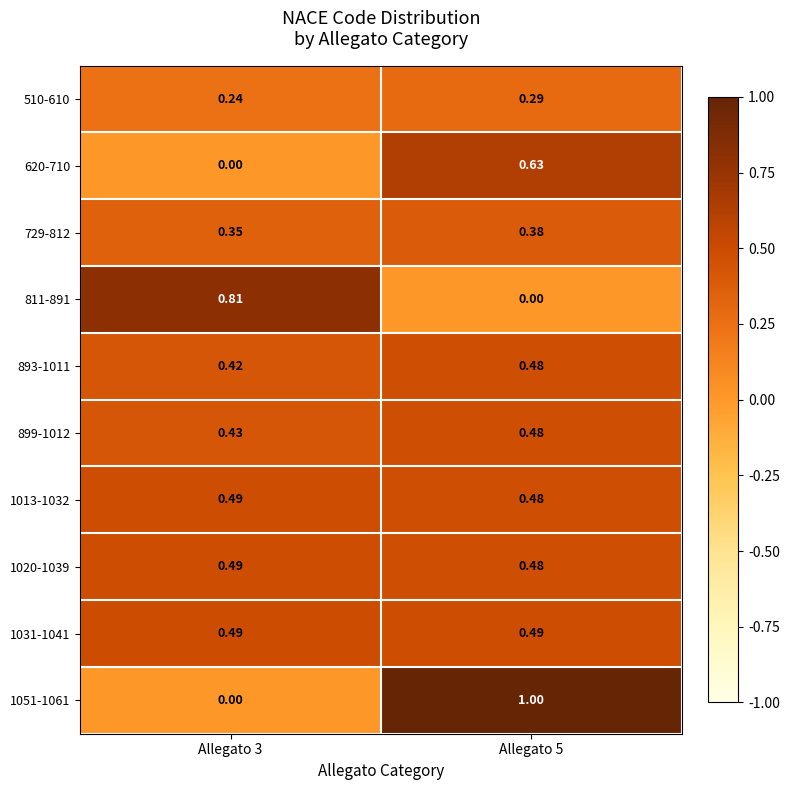

Is the value of 1051-1061 at Allegato 3 greater than the value of 811-891 at Allegato 3?

No